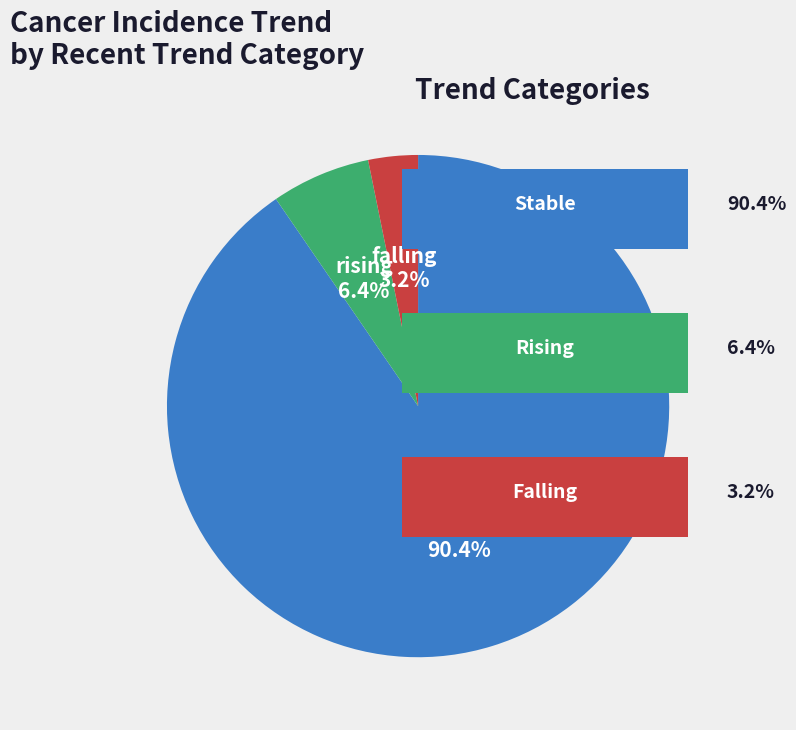

What is the total percentage of stable and rising?

96.8%